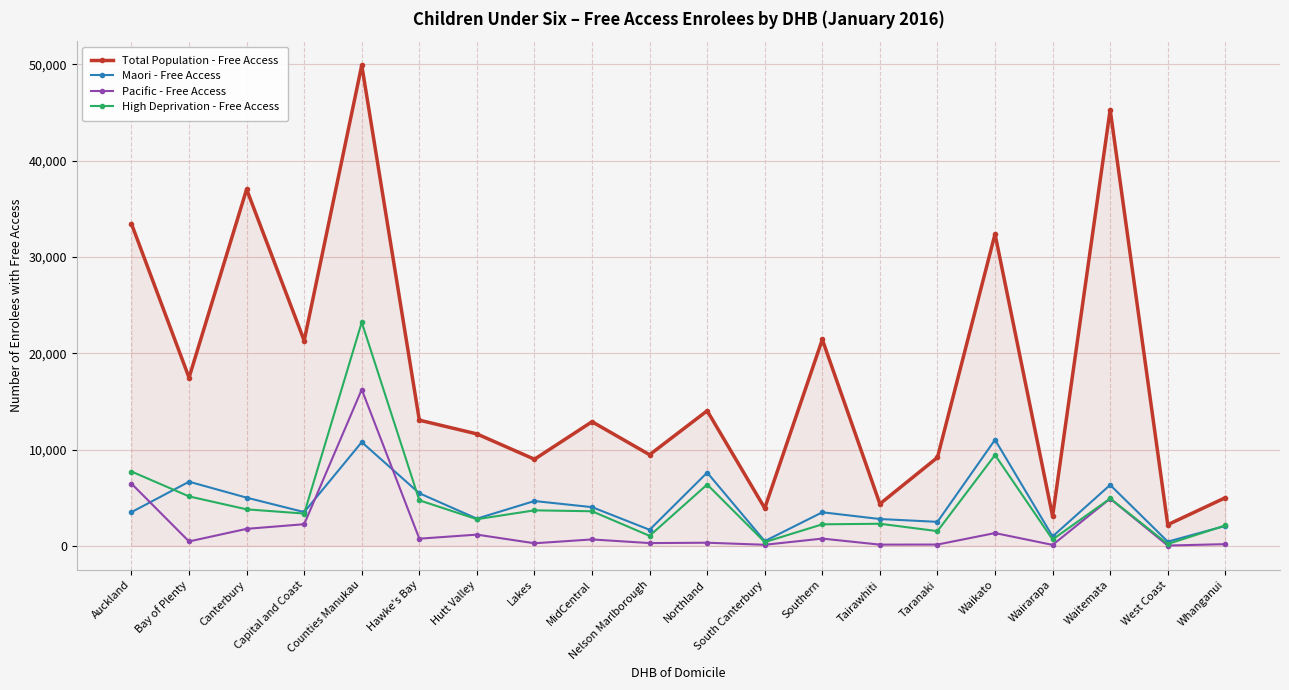

True or false: Maori - Free Access and Total Population - Free Access cross at least once.

False